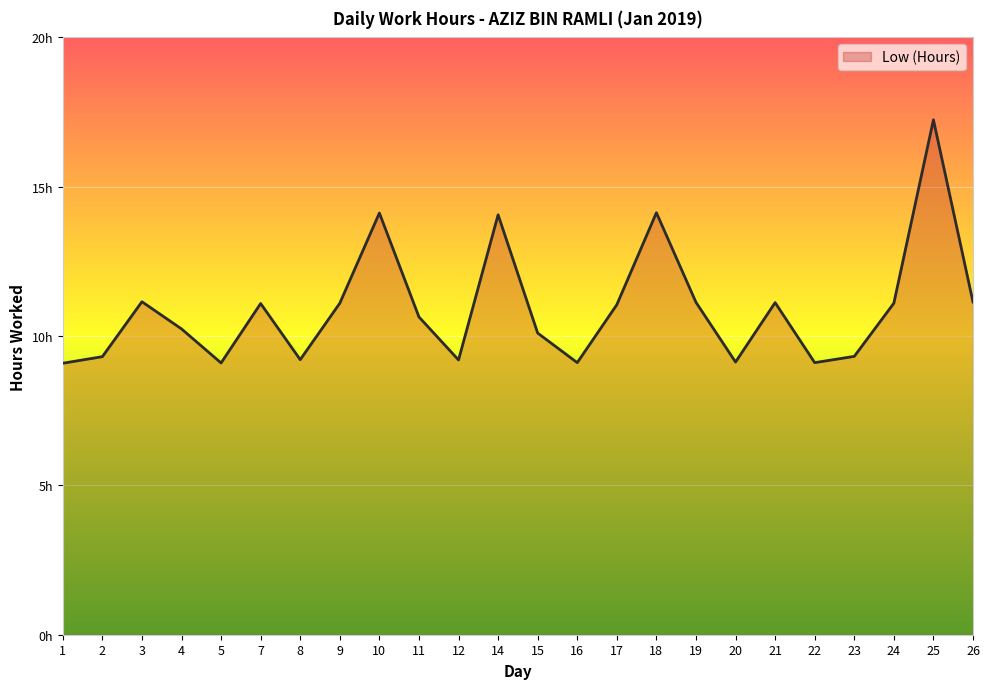

True or false: the data has more than 1 interior local peaks.

True